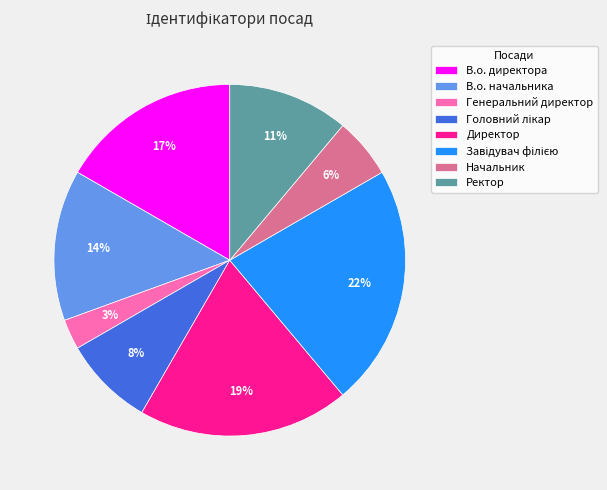

Do В.о. директора and Ректор together represent more than half of the pie?

No